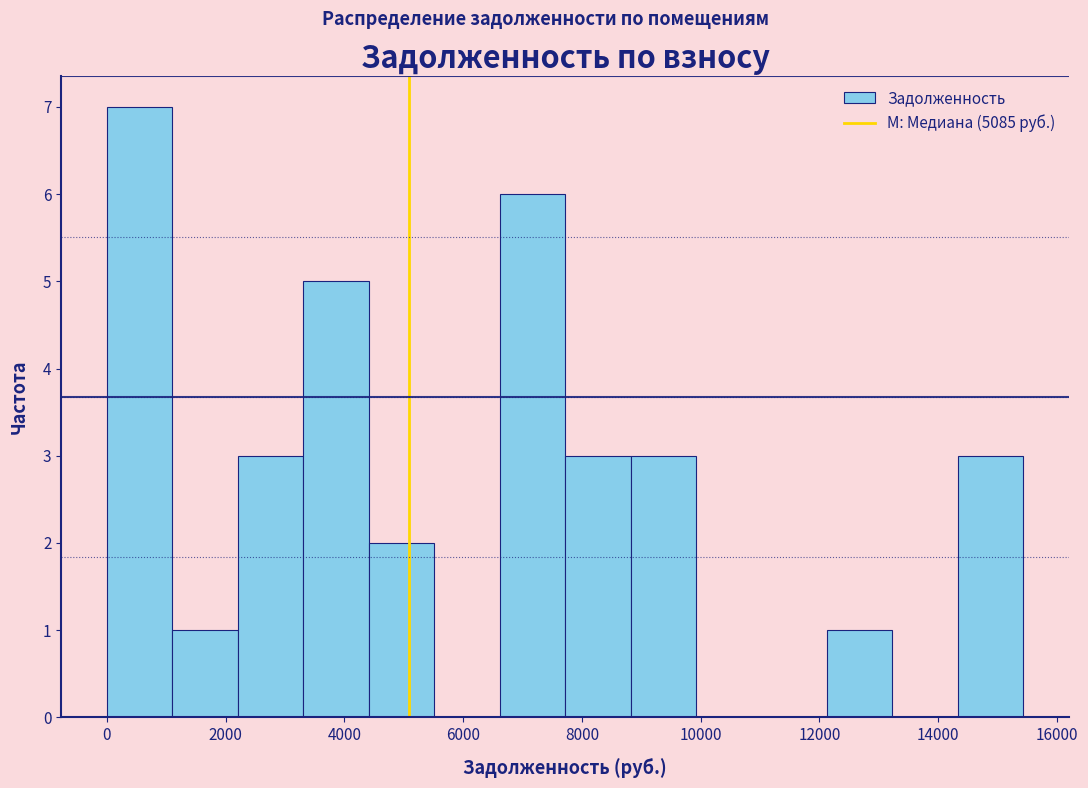

What is the height of the bar covering 0 to 1200 on the x-axis? Neither the bar edges nor the heights are printed on the chart, so give them approximately, as read against the axes.

7